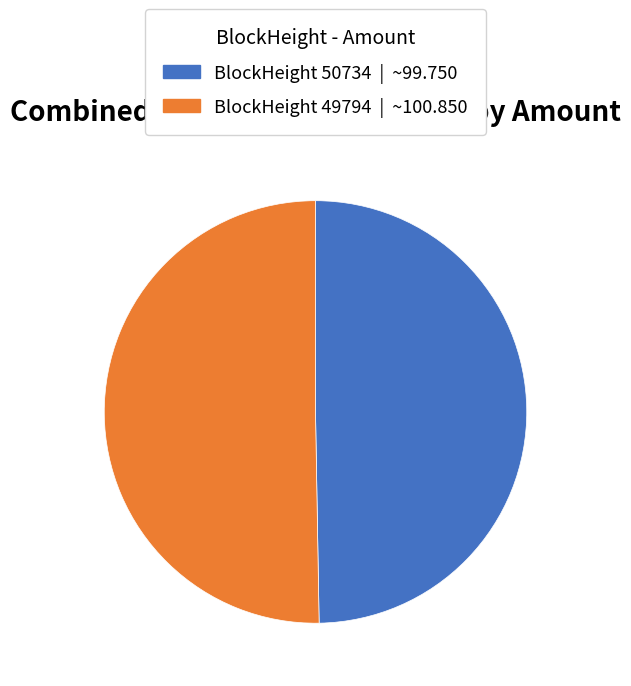

Is it true that BlockHeight 50734 | ~99.750 is 50% of the pie?

True